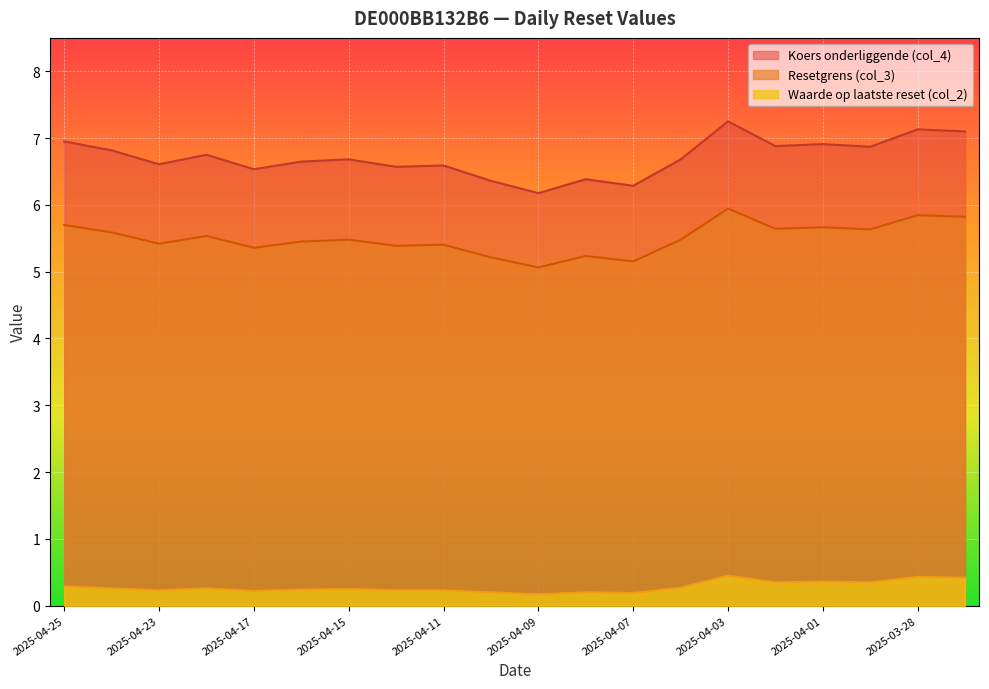

Which series changed the most between 2025-04-10 and 2025-04-04?

Koers onderliggende (col_4)